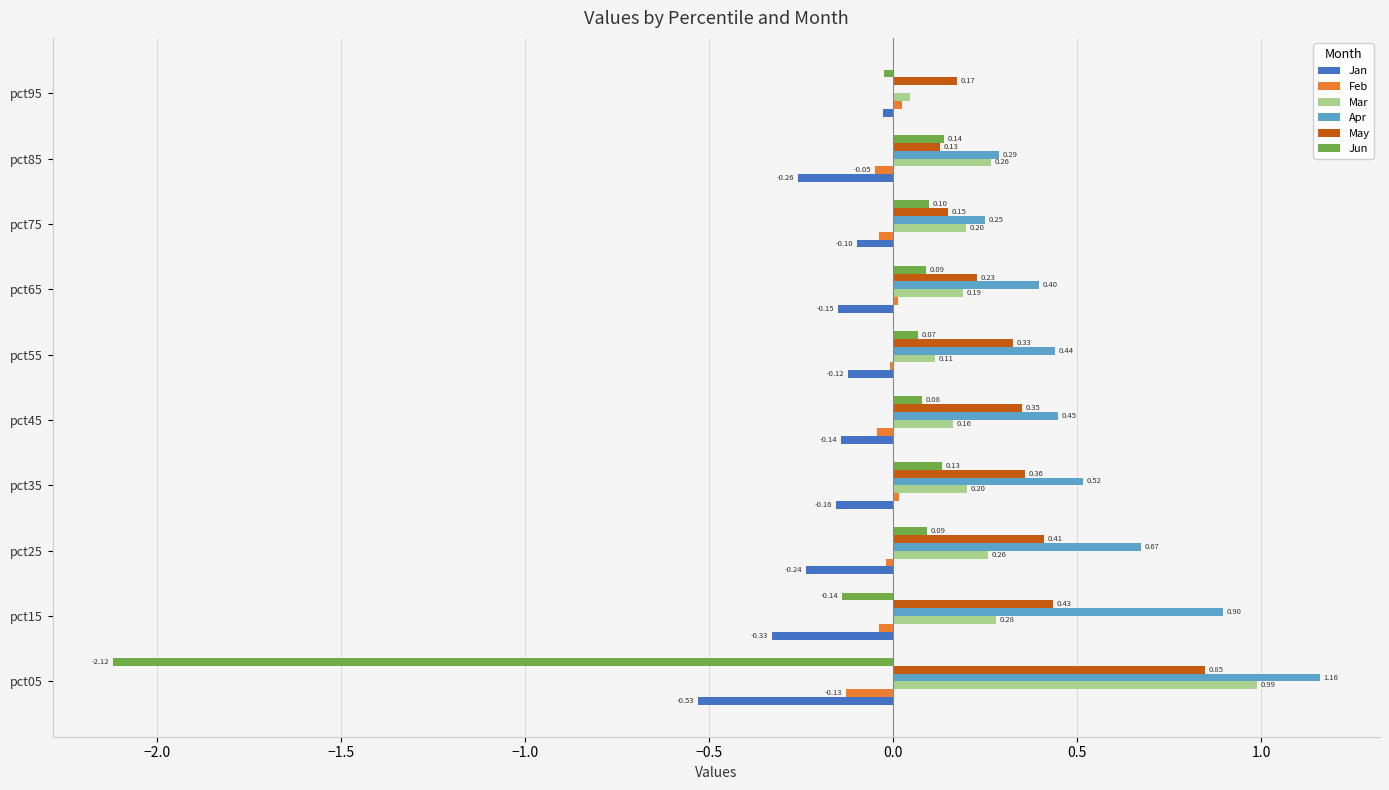

Is the value of Feb at pct25 greater than the value of Jun at pct15?

Yes